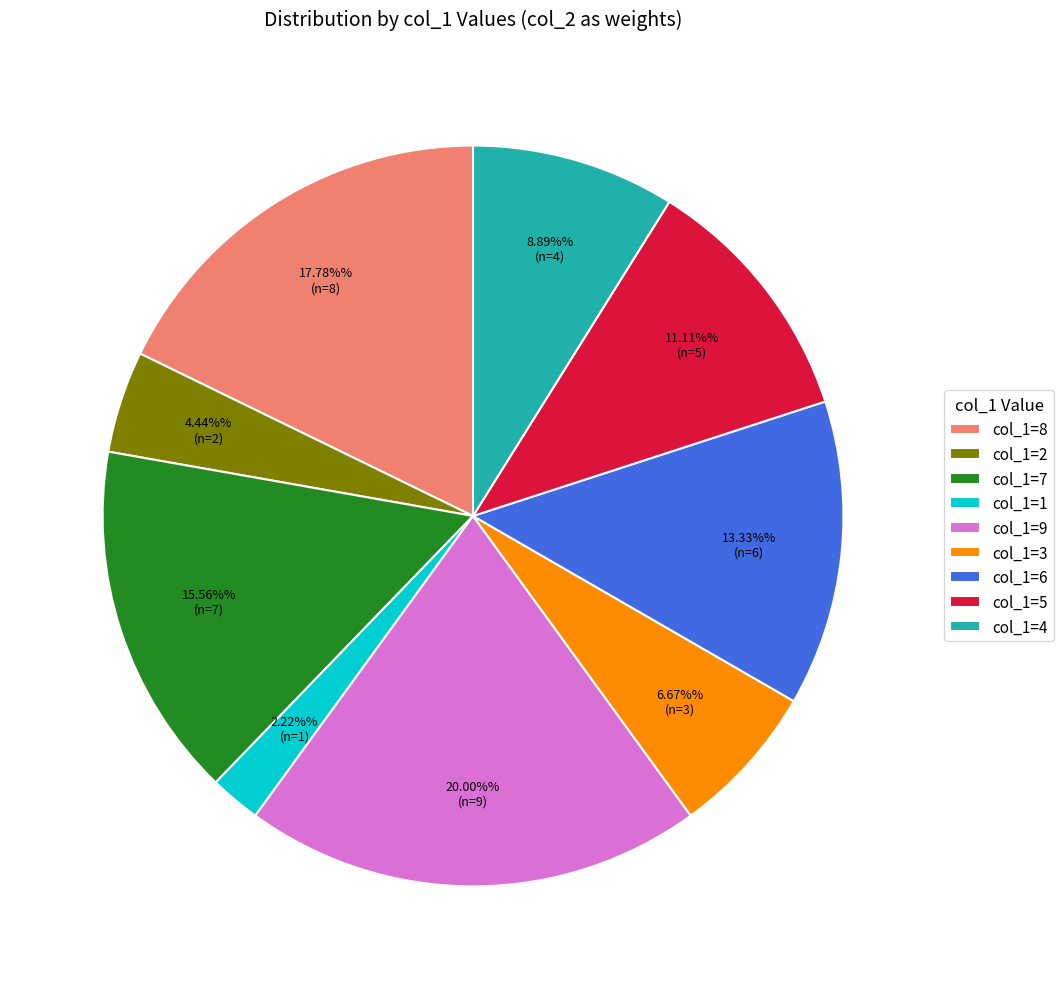

Is there a majority slice in this chart?

No